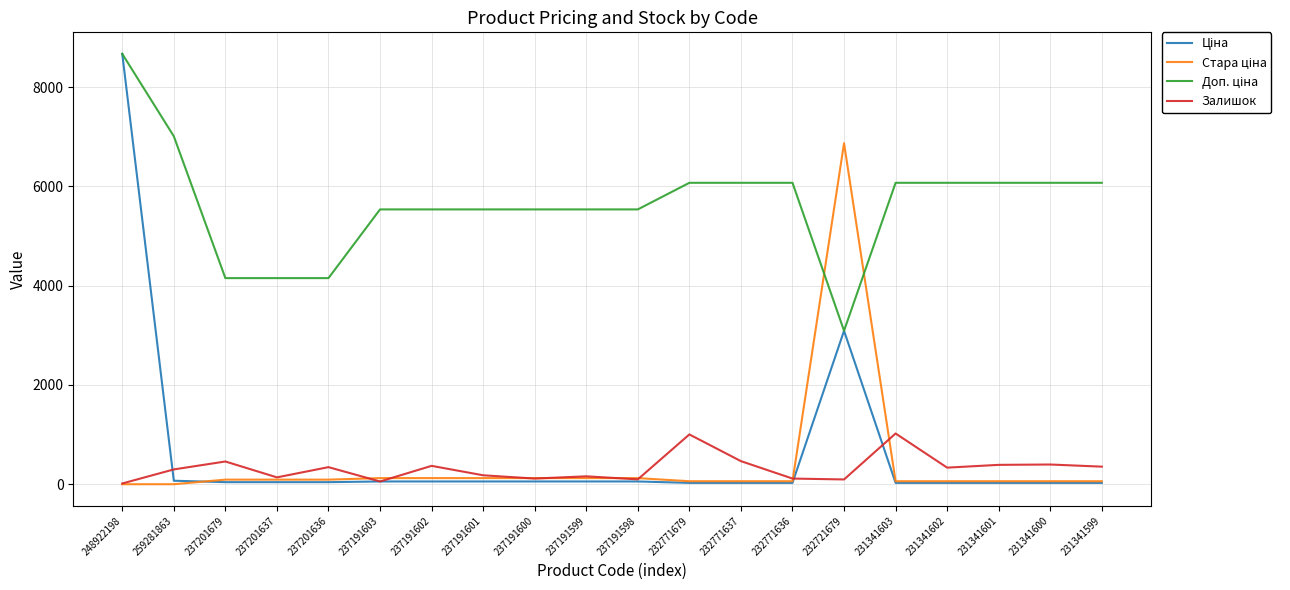

At which category is the sum across all series the highest?

248922198